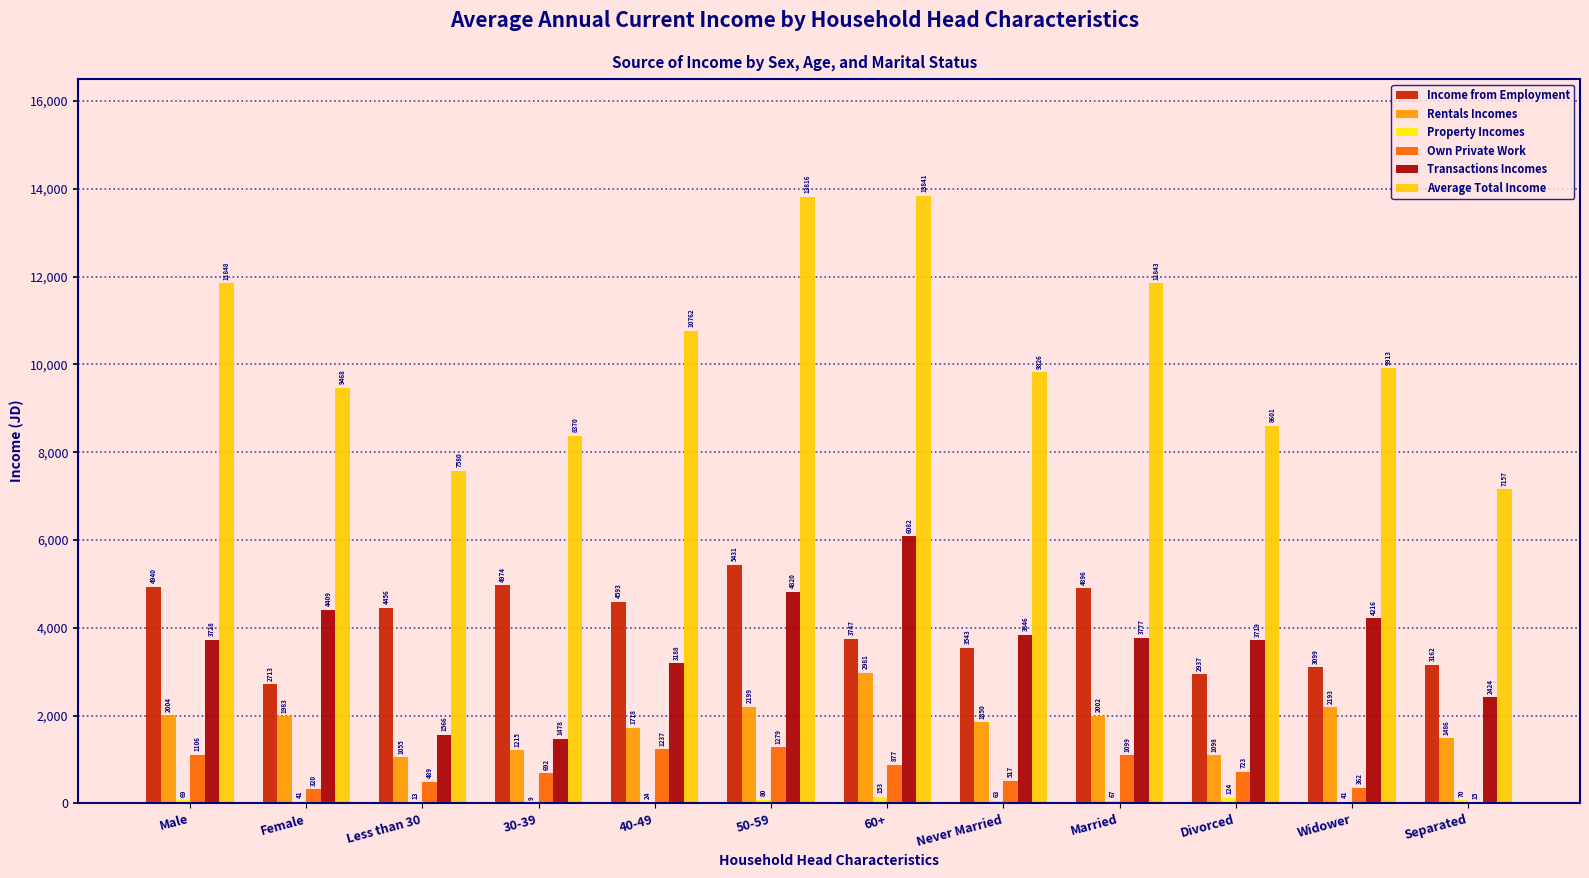

How many data points in Transactions Incomes are above 3776?

6